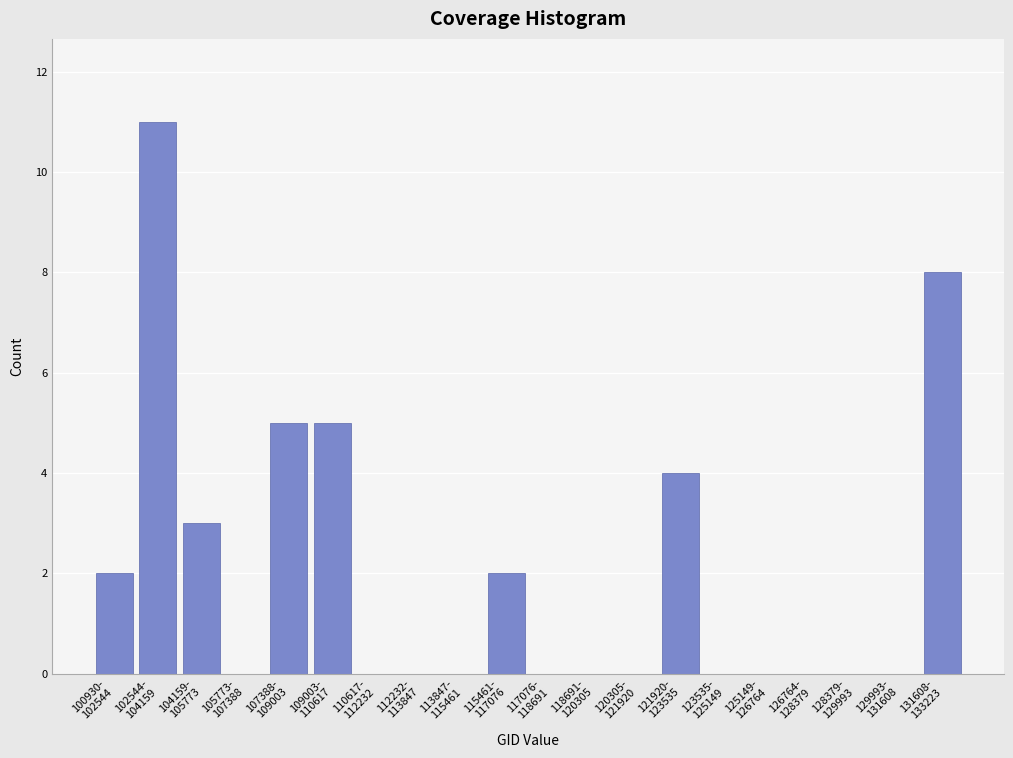

What is the greatest value displayed?

11